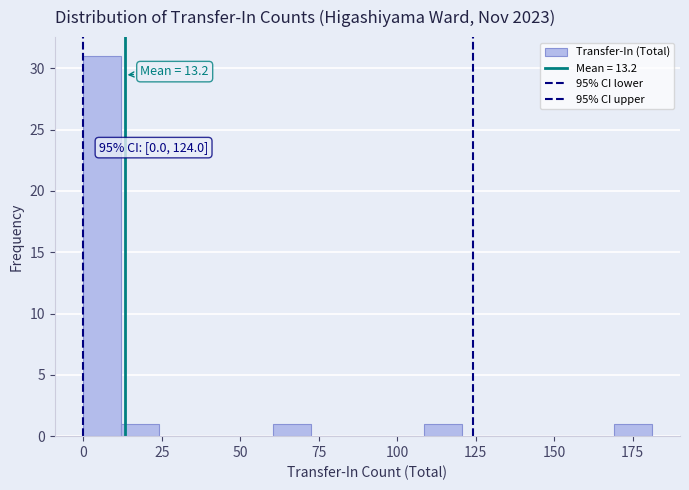

Read against the x-axis, roughly where is the centre of the tallest bar?

5